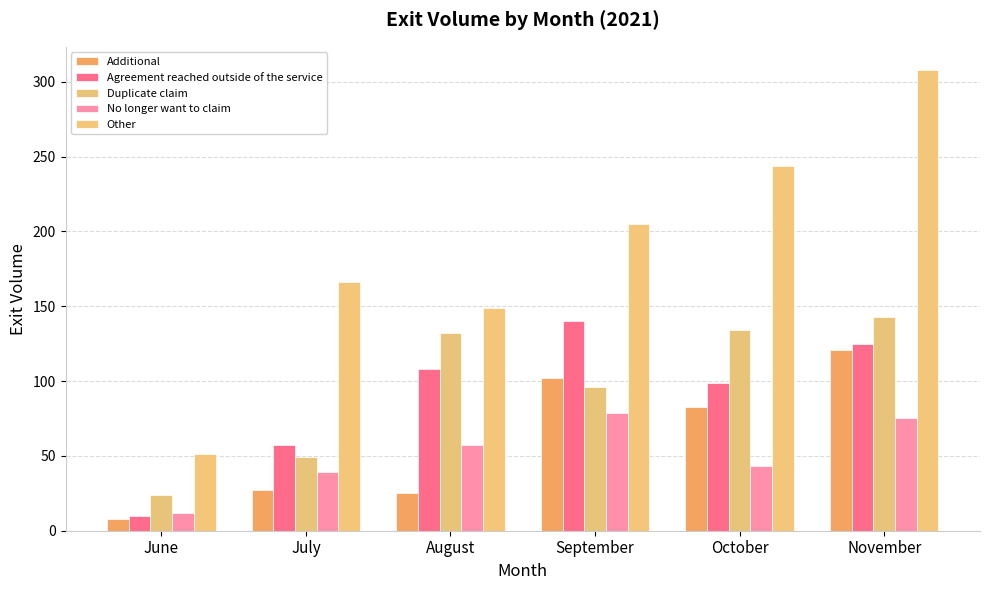

At which label is Agreement reached outside of the service closest to 75?

July